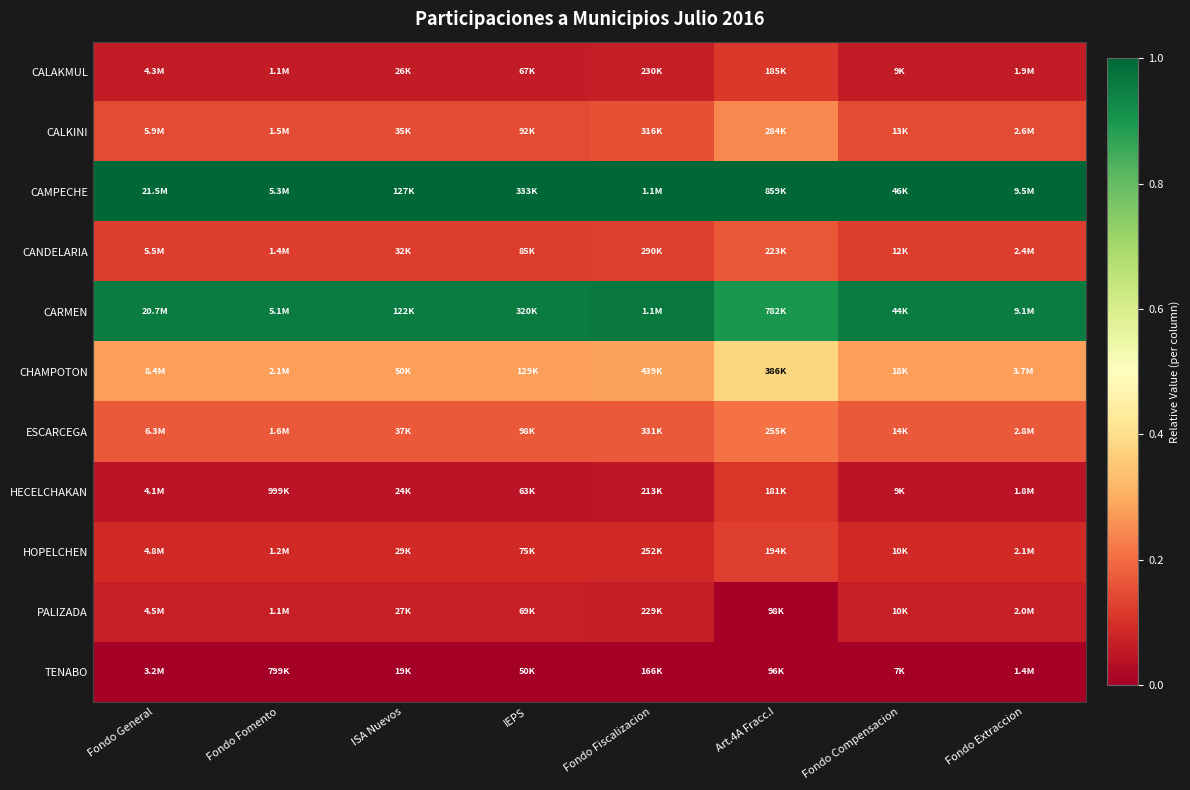

At which category is the sum across all series the highest?

Art.4A Fracc.I